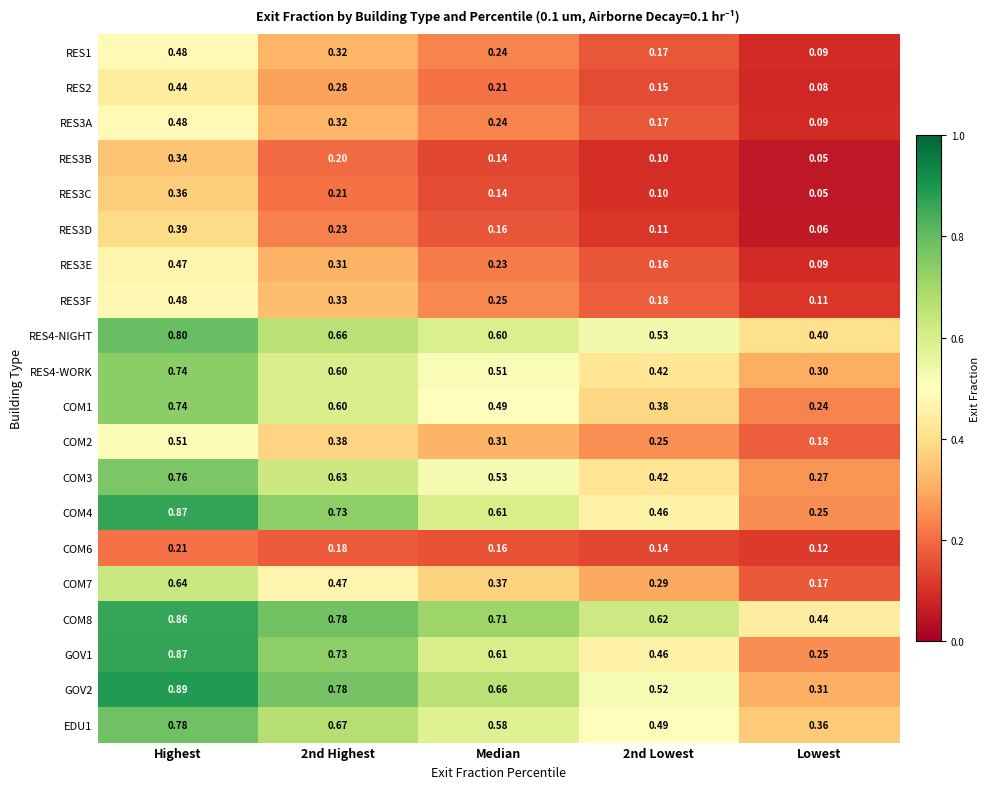

What is the total value across all series at 2nd Highest?

9.4